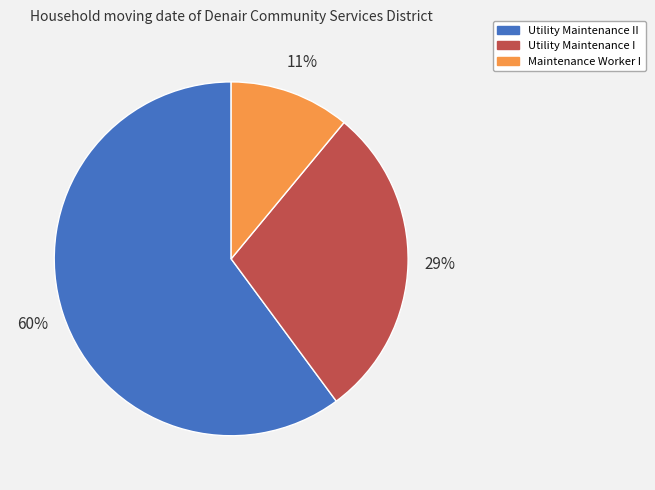

How many slices are in this pie chart?

3